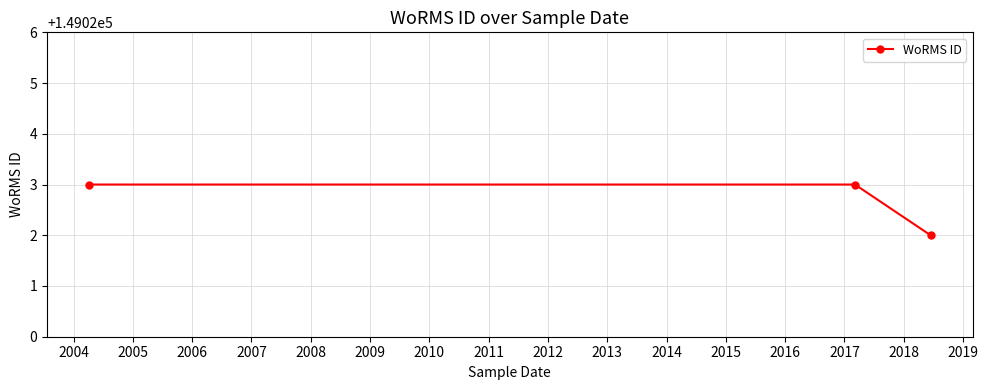

What is the average value?

149023